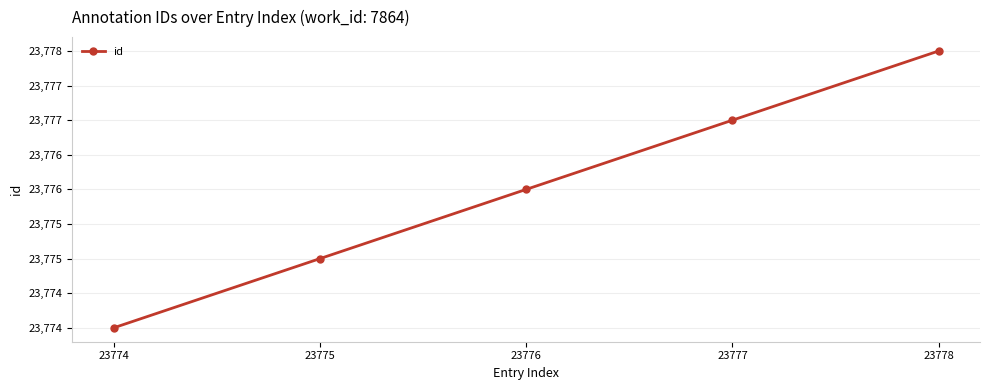

What is the average value?

23776